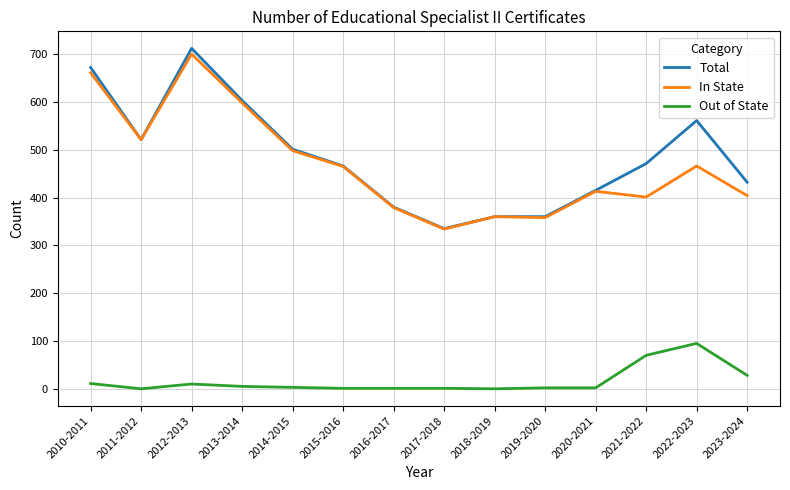

Which category has the highest value in the Total series?

2012-2013